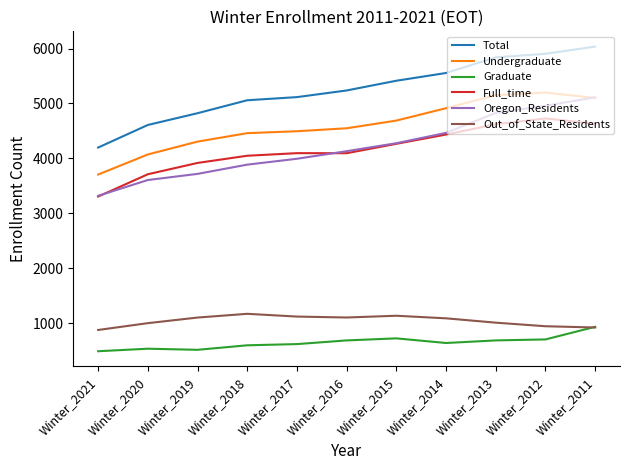

True or false: Graduate and Oregon_Residents intersect in this chart.

False